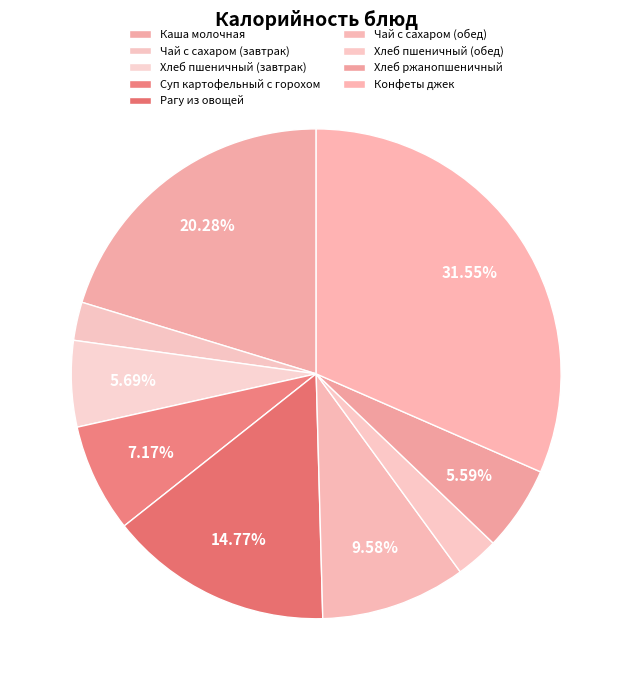

What is the total percentage of Суп картофельный с горохом and Каша молочная?

27.5%